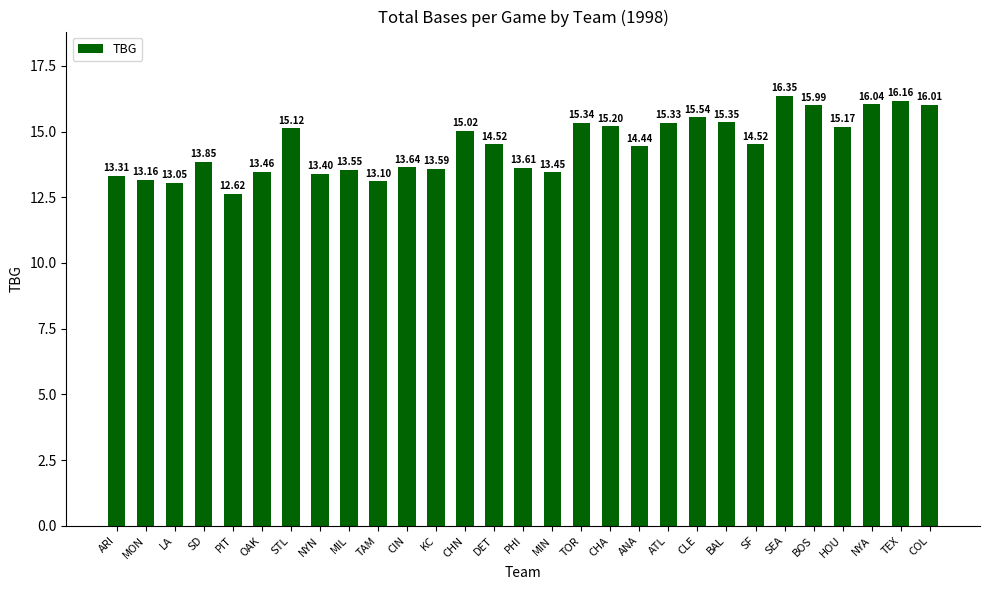

What is the smallest value displayed?

12.6